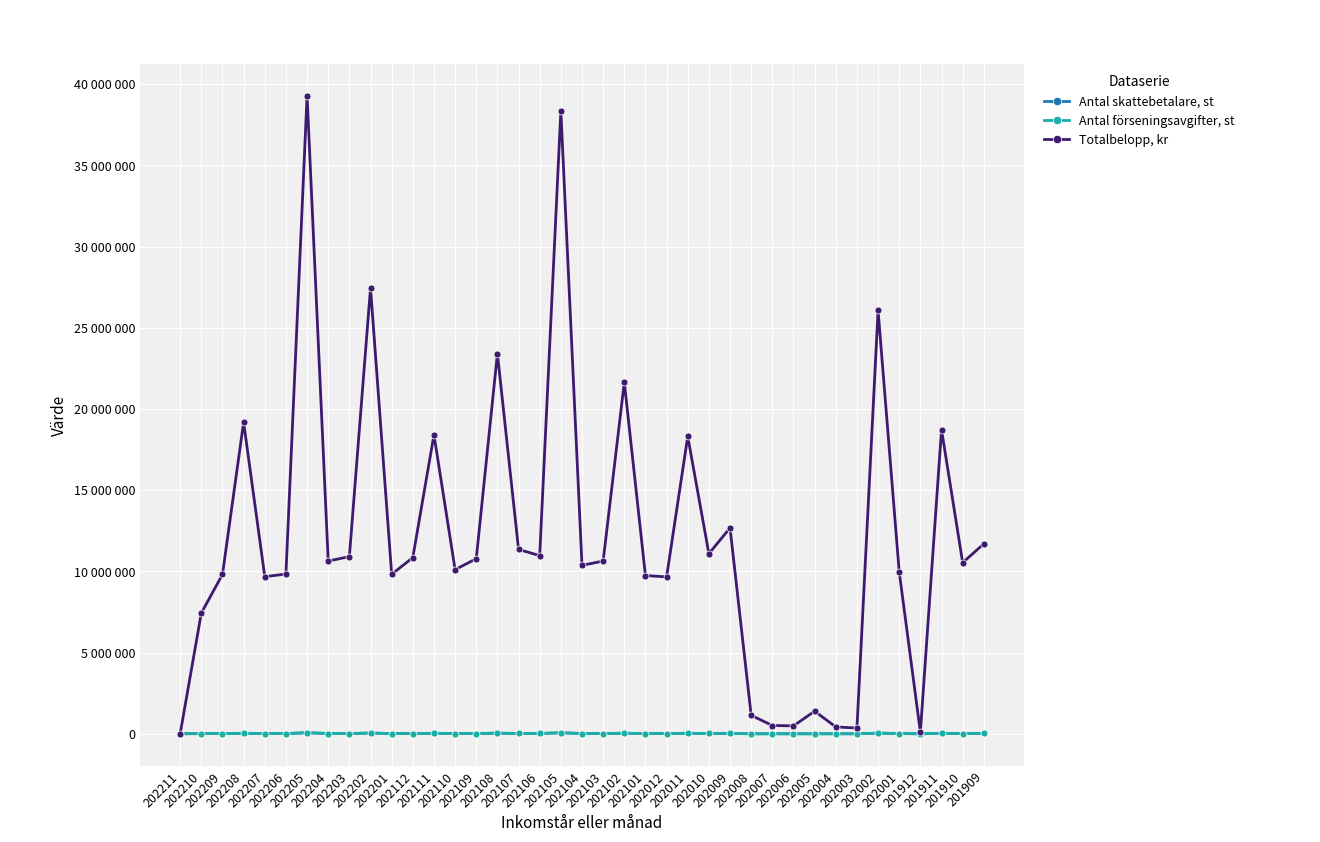

Reading right to left, extract all data points from this chart.

Antal skattebetalare, st: 201909=18714	201910=16847	201911=29960	201912=158	202001=15944	202002=41414	202003=567	202004=675	202005=2225	202006=778	202007=816	202008=1815	202009=20277	202010=17729	202011=29287	202012=15452	202101=15588	202102=34638	202103=17014	202104=16586	202105=61365	202106=17536	202107=18159	202108=37441	202109=17247	202110=16159	202111=29455	202112=17353	202201=15709	202202=43667	202203=17448	202204=17012	202205=62864	202206=15727	202207=15472	202208=30680	202209=15695	202210=11898	202211=16
Antal förseningsavgifter, st: 201909=18716	201910=16859	201911=29962	201912=158	202001=15945	202002=41702	202003=567	202004=675	202005=2225	202006=779	202007=816	202008=1816	202009=20280	202010=17747	202011=29295	202012=15456	202101=15591	202102=34640	202103=17018	202104=16591	202105=61373	202106=17552	202107=18162	202108=37455	202109=17250	202110=16172	202111=29460	202112=17358	202201=15714	202202=43937	202203=17454	202204=17018	202205=62872	202206=15740	202207=15477	202208=30698	202209=15696	202210=11898	202211=16
Totalbelopp, kr: 201909=11697500	201910=10536875	201911=18726250	201912=98750	202001=9965625	202002=26063750	202003=354375	202004=421875	202005=1390625	202006=486875	202007=510000	202008=1135625	202009=12675000	202010=11091875	202011=18309375	202012=9660000	202101=9744375	202102=21650000	202103=10636250	202104=10369375	202105=38358125	202106=10970000	202107=11351250	202108=23410000	202109=10781250	202110=10107500	202111=18412500	202112=10848750	202201=9821250	202202=27460625	202203=10908750	202204=10636250	202205=39295000	202206=9837500	202207=9673125	202208=19186250	202209=9810000	202210=7436250	202211=10000